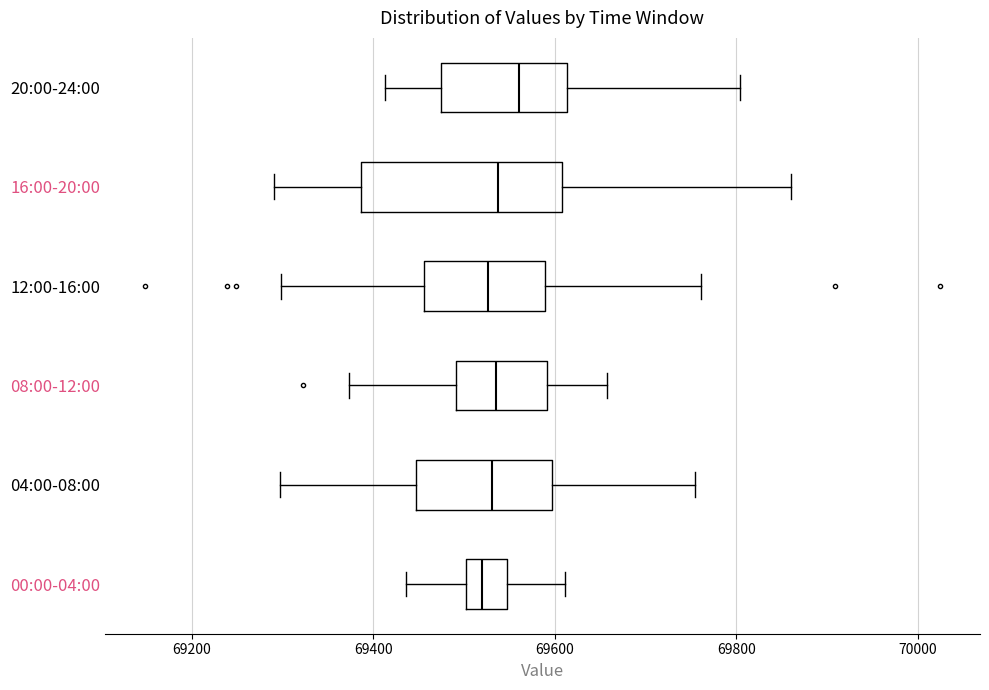

Reading bottom to top, transcribe this box plot: for each box, give where its median line is, the range the box spans, and where its two whiskers end, as read against the x-axis. The values are not printed on the chart, so give them approximately, as read against the axis.

00:00-04:00: median 69520, box 69500 to 69540, whiskers 69440 to 69620
04:00-08:00: median 69540, box 69440 to 69600, whiskers 69300 to 69760
08:00-12:00: median 69540, box 69500 to 69600, whiskers 69380 to 69660
12:00-16:00: median 69520, box 69460 to 69580, whiskers 69300 to 69760
16:00-20:00: median 69540, box 69380 to 69600, whiskers 69300 to 69860
20:00-24:00: median 69560, box 69480 to 69620, whiskers 69420 to 69800